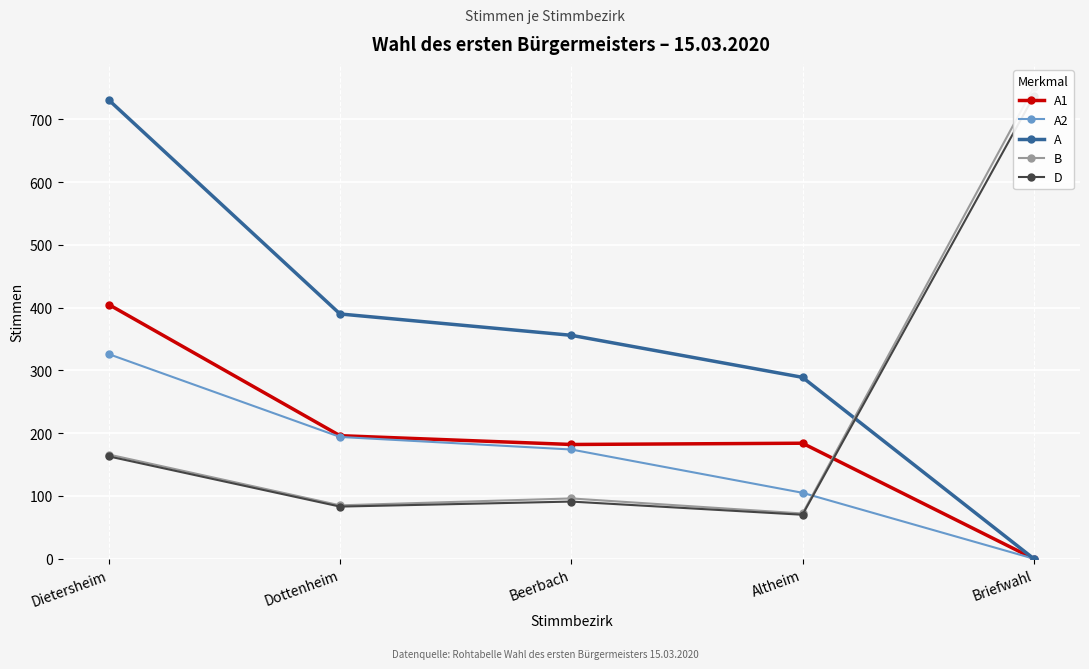

True or false: A1 has a value of 183 at Briefwahl.

False